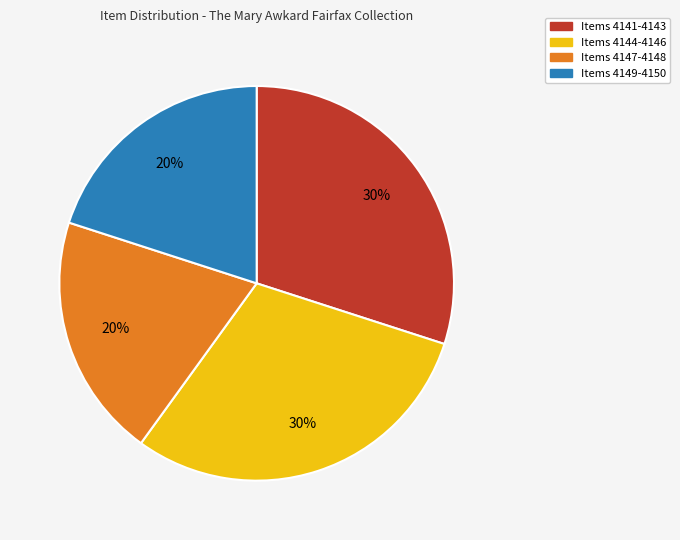

Does any single category account for the majority?

No